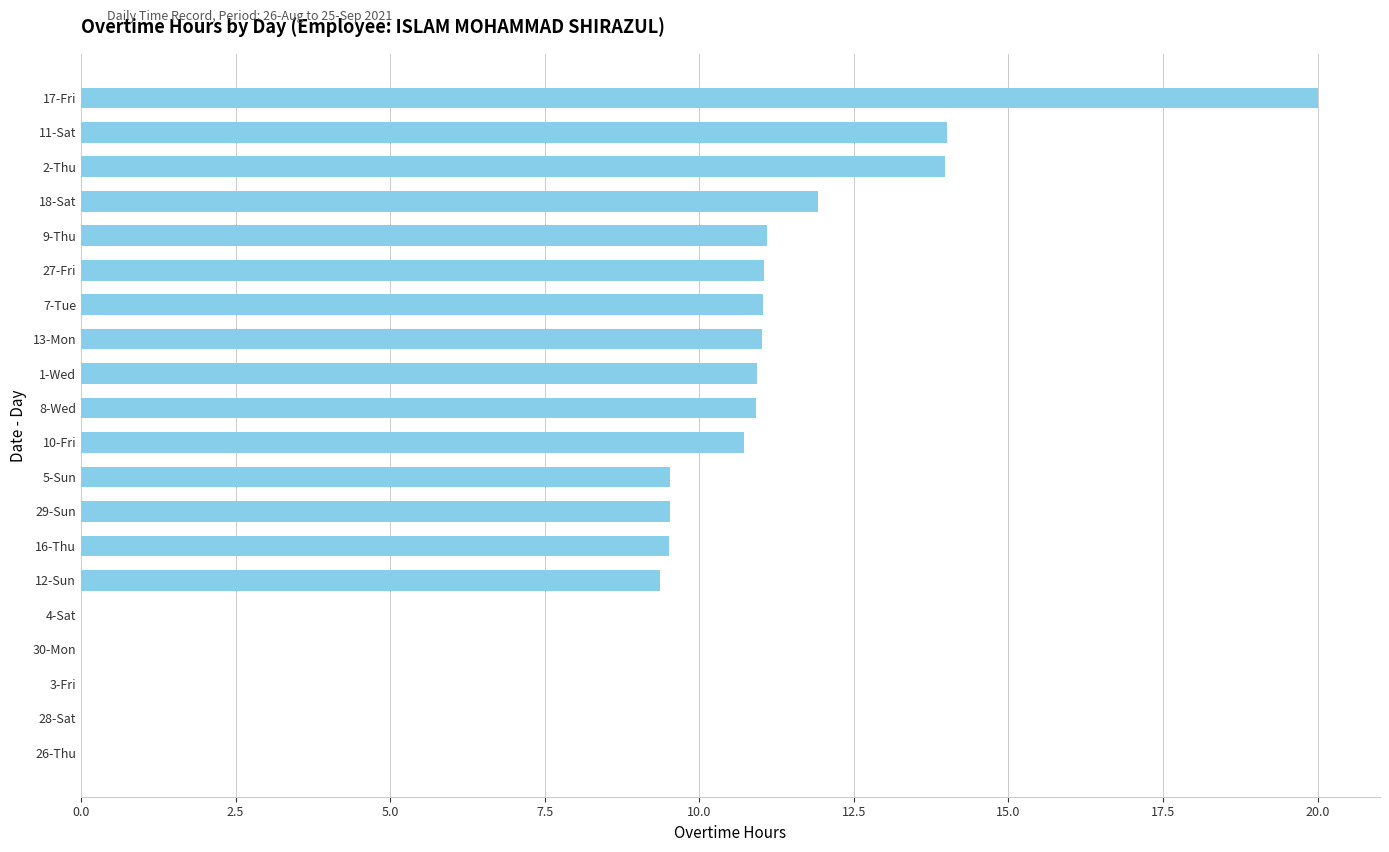

Is it true that the value at 4-Sat is 0.0?

True